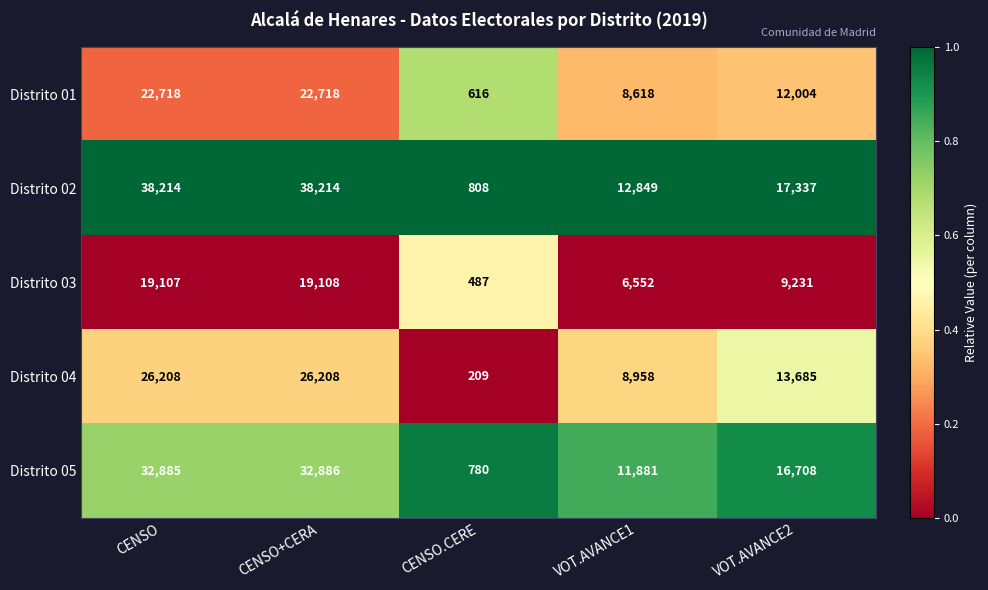

True or false: Distrito 01 has a value of 850 at CENSO.CERE.

False